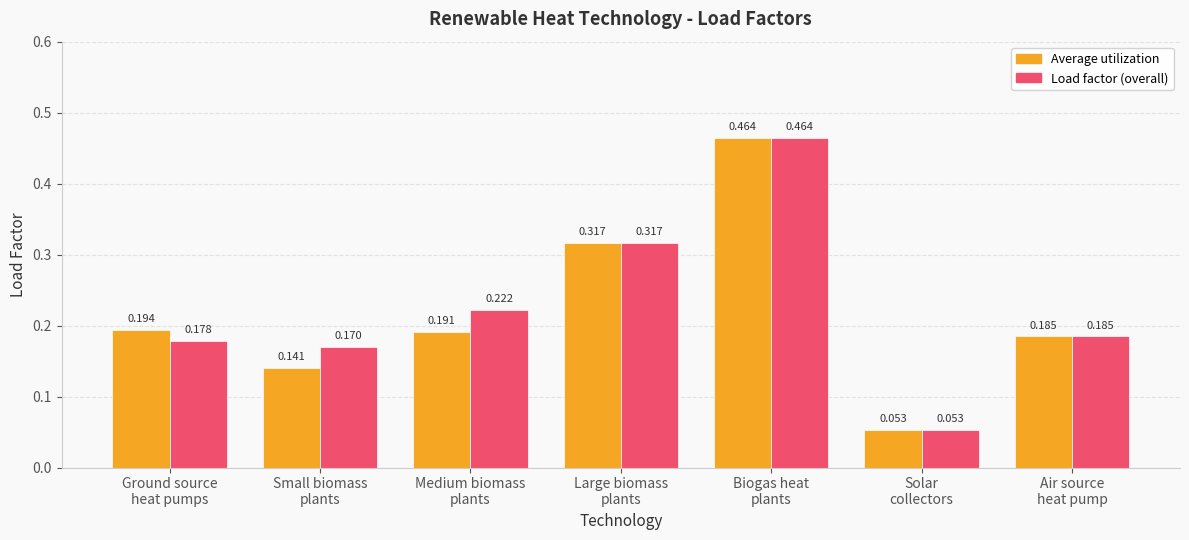

What are all the series names shown in the legend?

Average utilization, Load factor (overall)